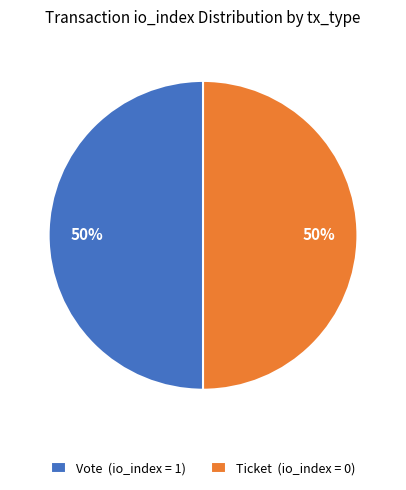

Count the number of slices in the pie.

2